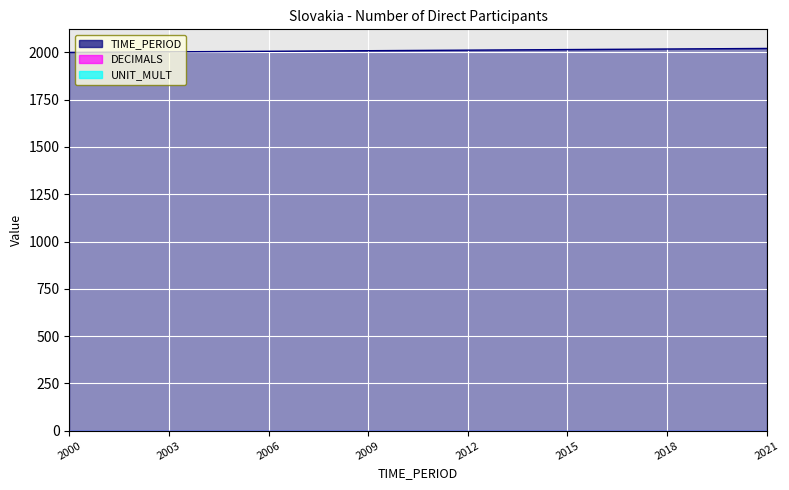

At which category is the sum across all series the highest?

2021